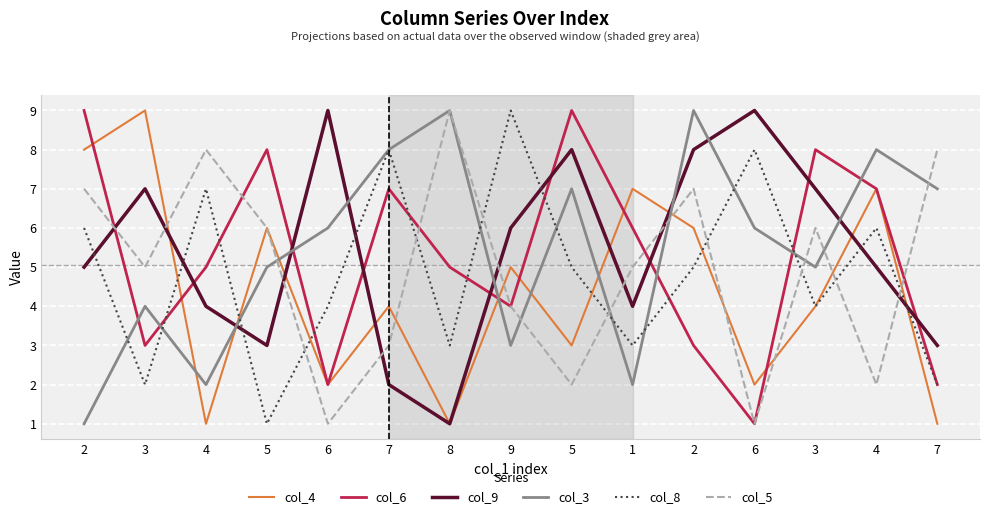

What is the minimum value for col_3?

1